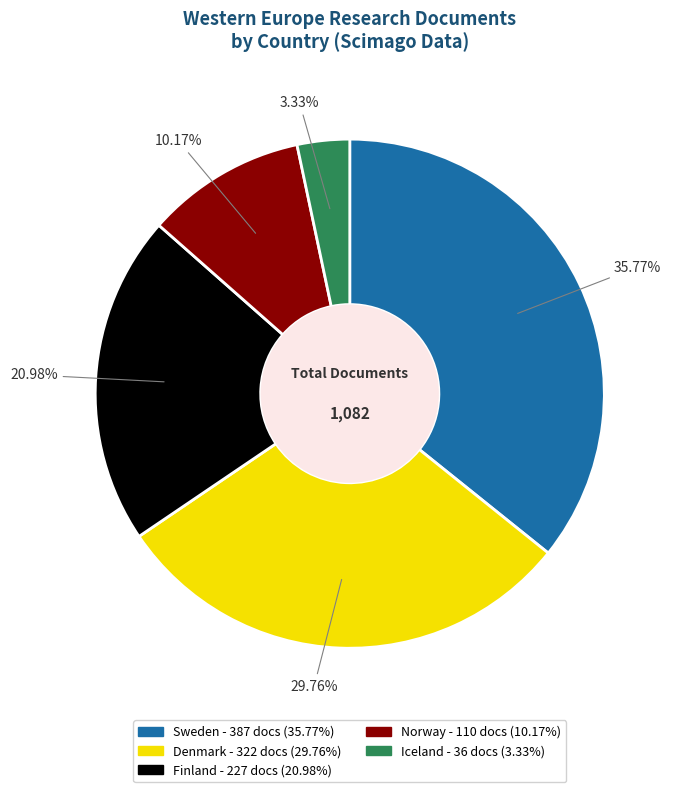

Between Sweden and Finland, which is larger?

Sweden